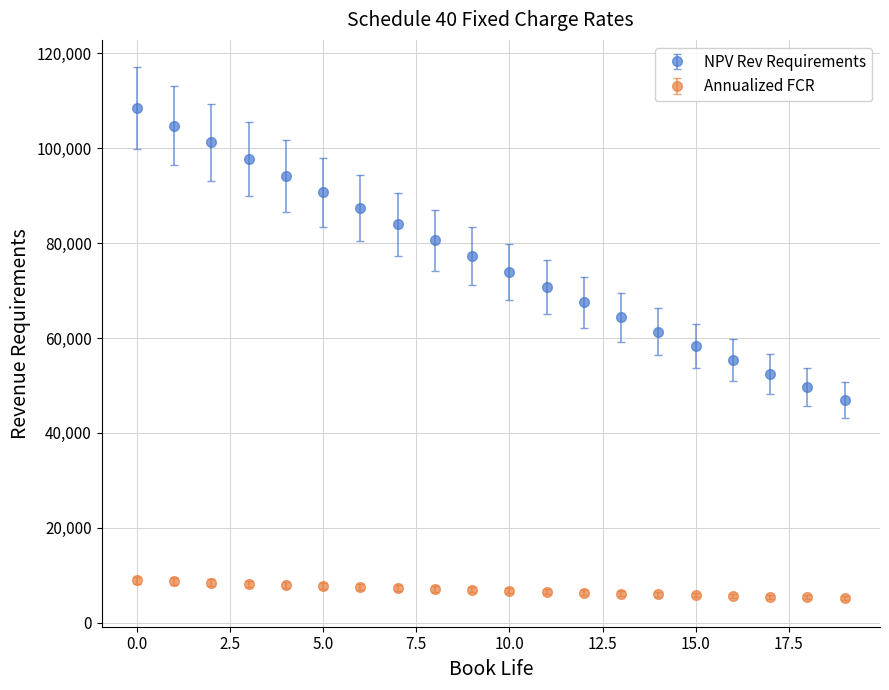

Which series has the largest range (max minus min)?

NPV Rev Requirements